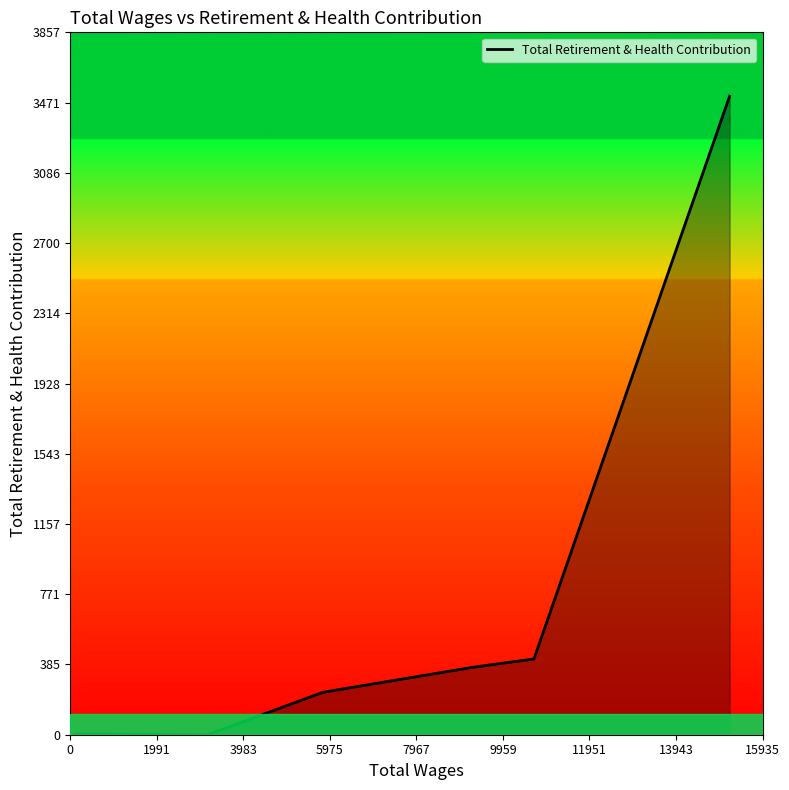

What is the difference between the maximum and minimum values?

3507